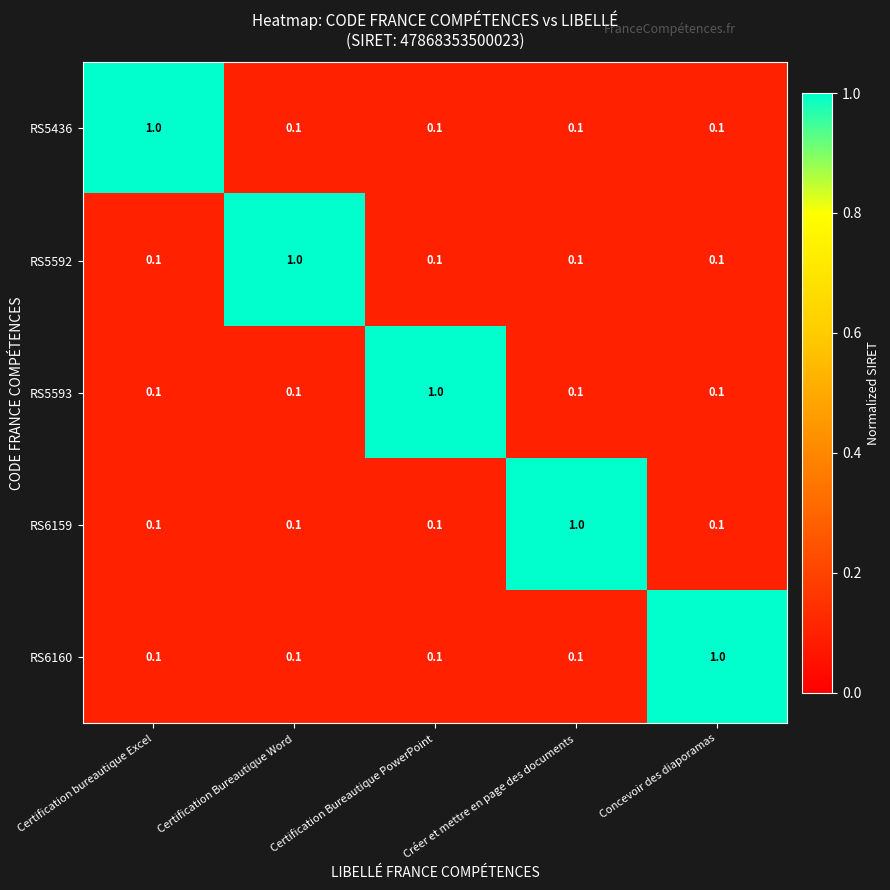

What is the spread (max minus min) of values at Concevoir des diaporamas?

0.9